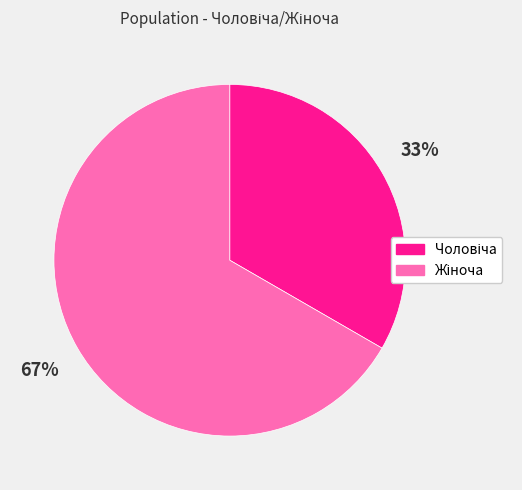

Does any single category account for the majority?

Yes